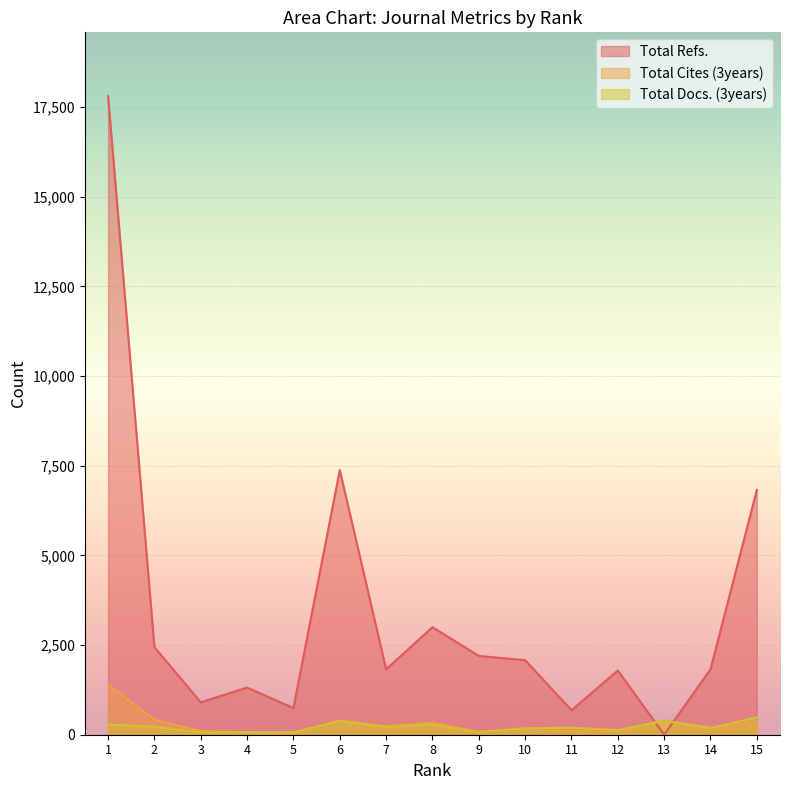

Which series changed the most between 10 and 13?

Total Refs.